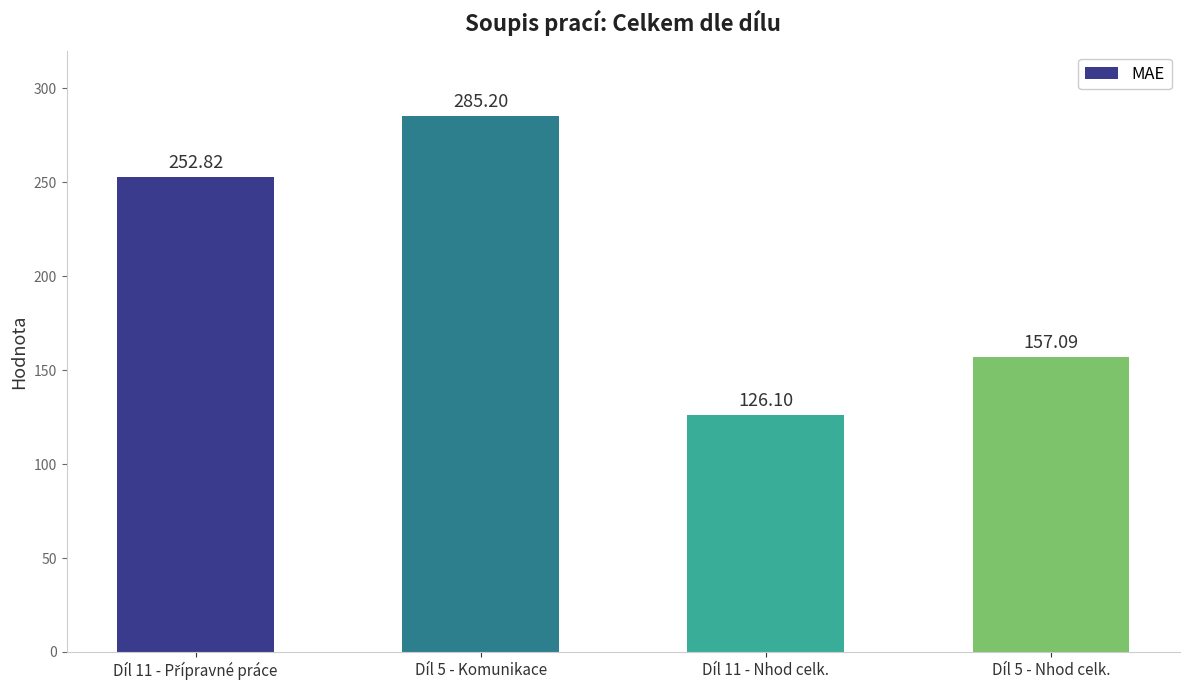

What is the difference between the values at Díl 5 - Nhod celk. and Díl 11 - Nhod celk.?

31.0